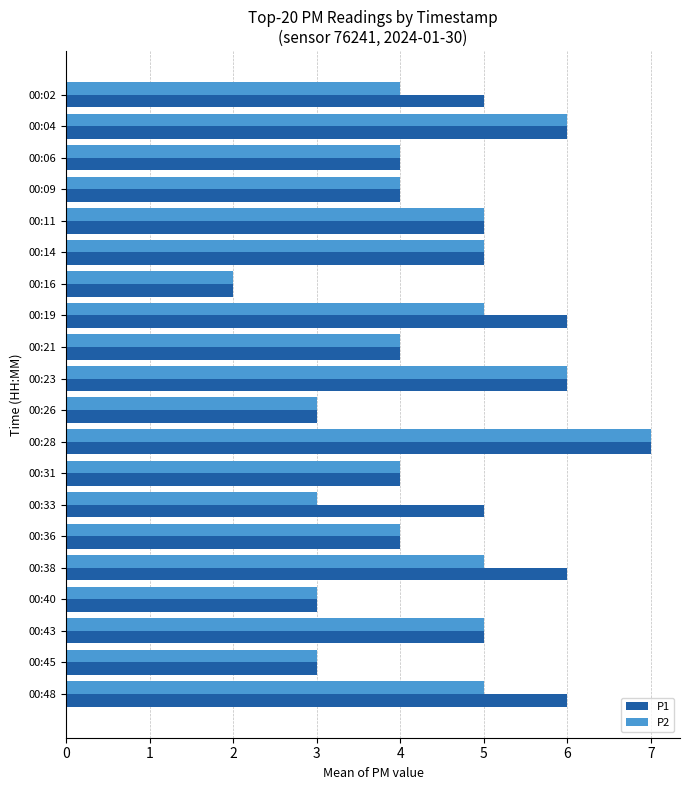

What is the total value across all series at 00:09?

8